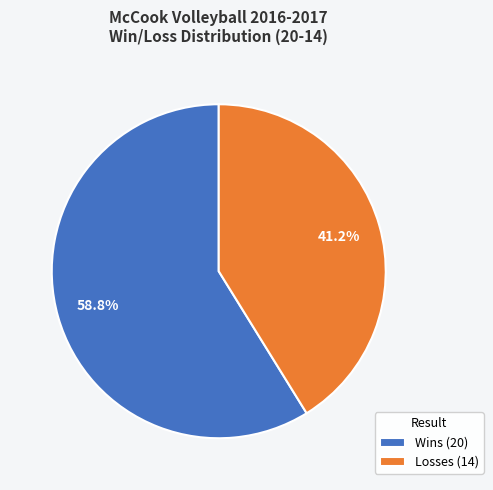

The Wins slice represents 59% of the pie. True or false?

True